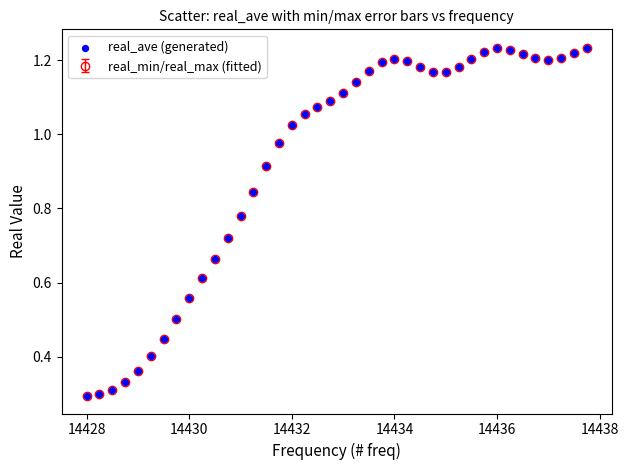

True or false: the data has more than 0 interior local peaks.

True